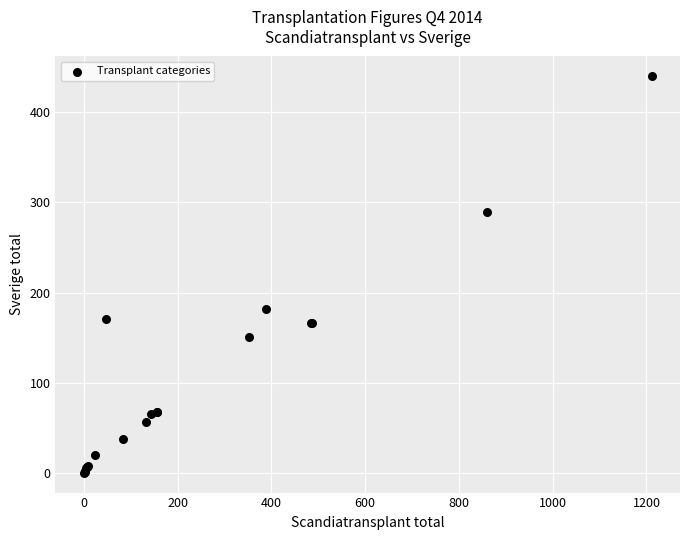

What Y value in the scatter plot is closest to 220?

182